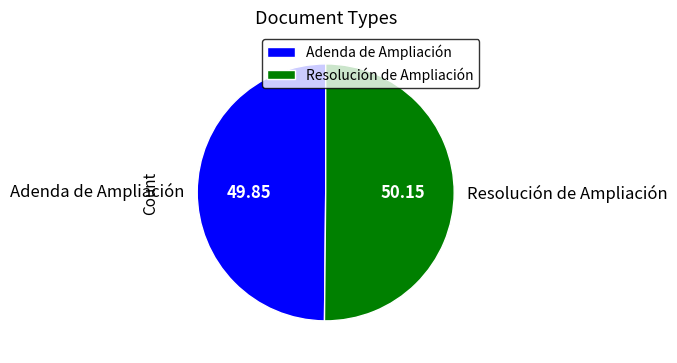

Approximately how many times larger is the value at Resolución de Ampliación compared to Adenda de Ampliación?

1.0